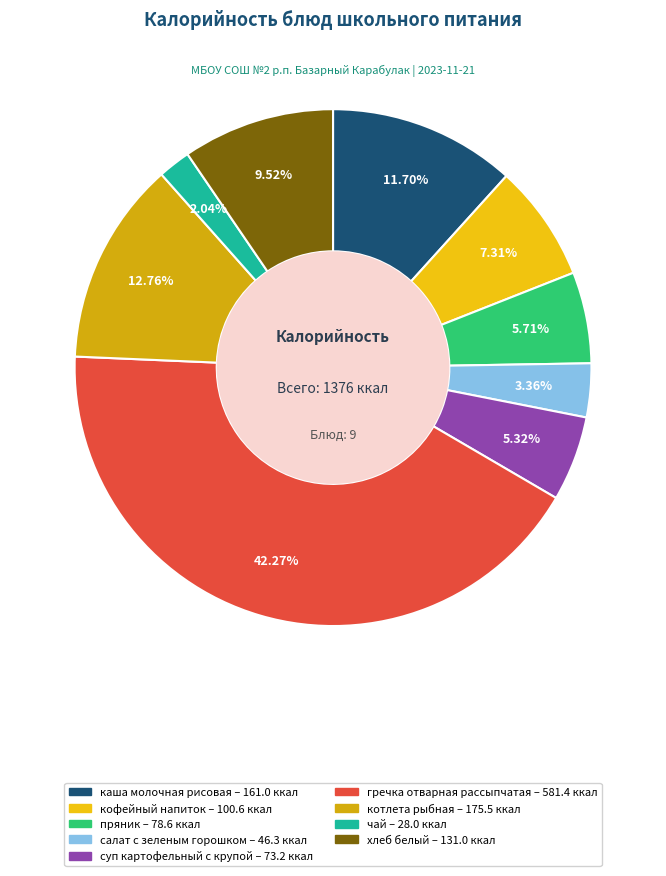

To the nearest percent, what is the difference between the хлеб белый and каша молочная рисовая slice percentages?

2%